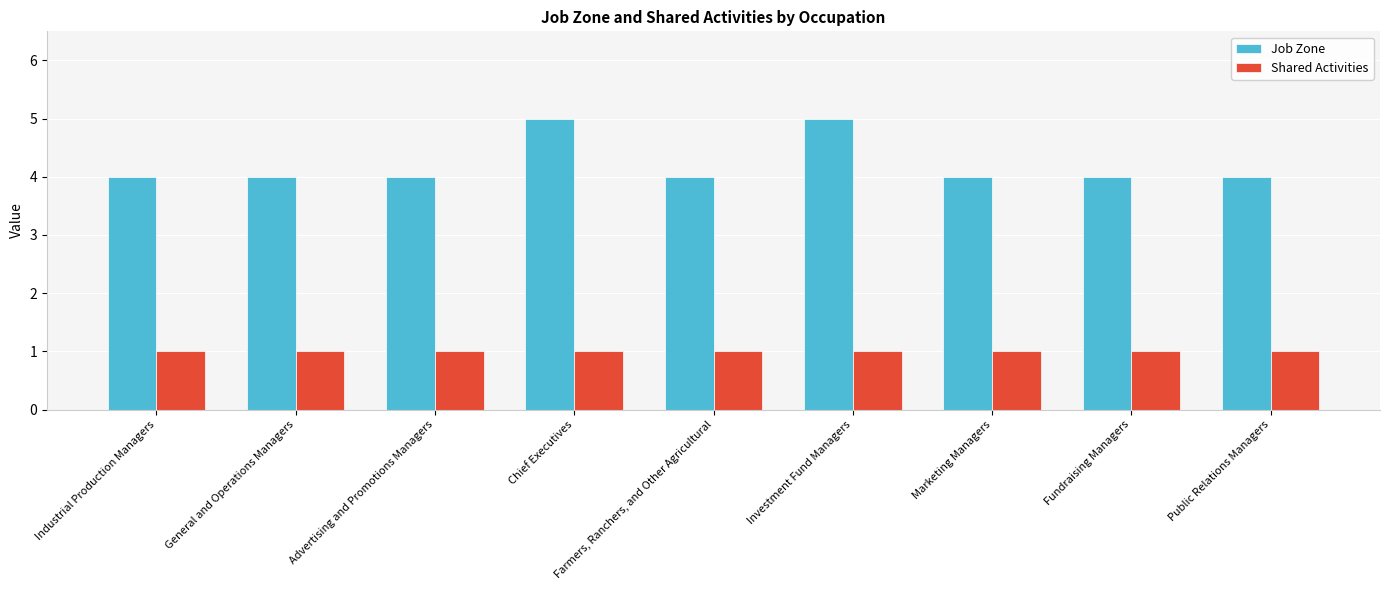

Is the value of Shared Activities at Farmers, Ranchers, and Other Agricultural greater than the value of Job Zone at Fundraising Managers?

No